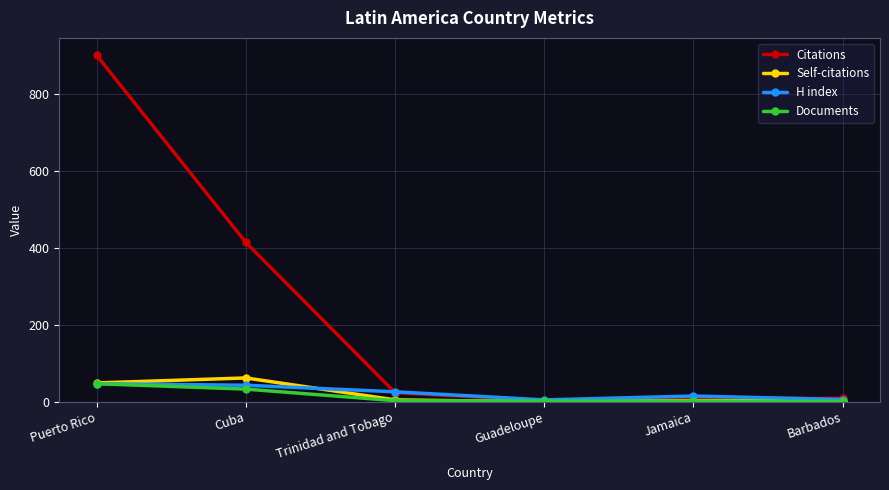

Between Trinidad and Tobago and Barbados, which series saw the biggest shift?

H index